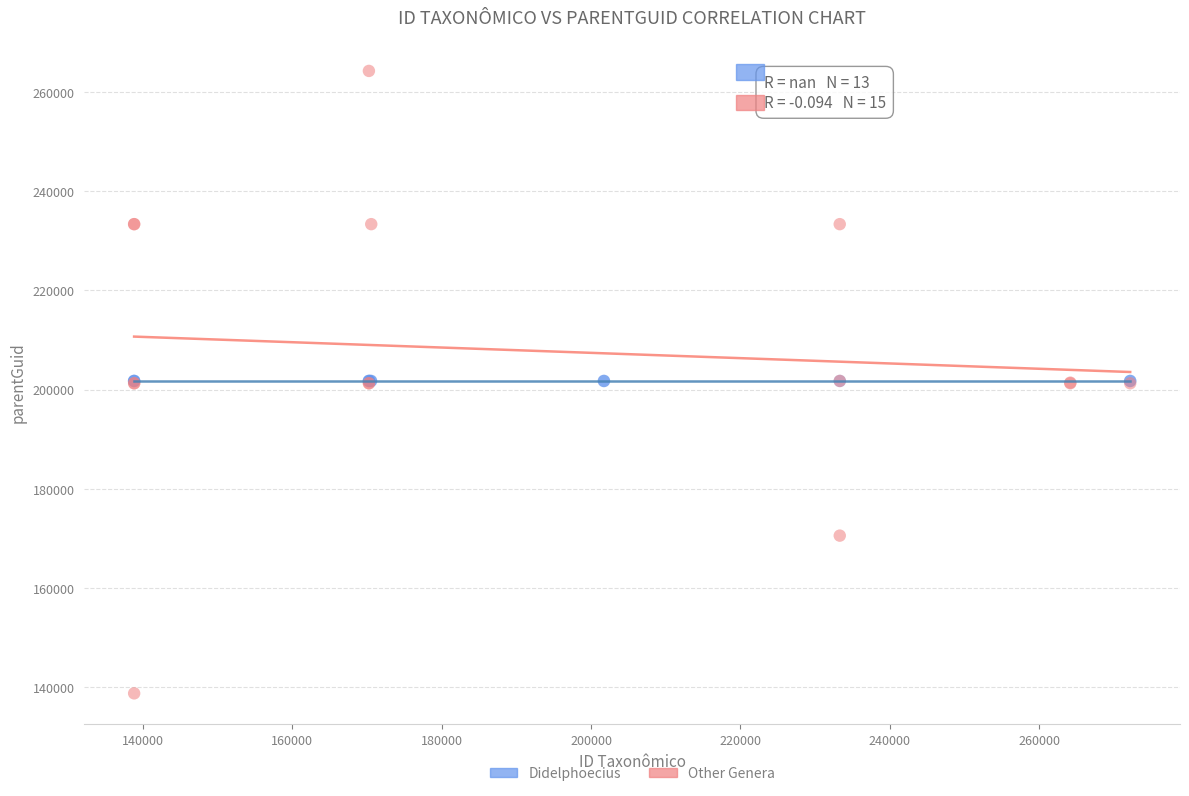

Which series contains the highest Y value?

Other Genera